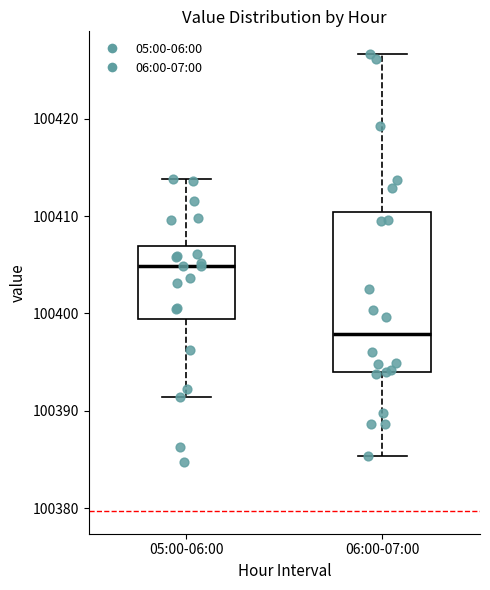

Reading left to right, transcribe this box plot: for each box, give where its median line is, the range the box spans, and where its two whiskers end, as read against the y-axis. The values are not printed on the chart, so give them approximately, as read against the axis.

05:00-06:00: median 100405, box 100399 to 100407, whiskers 100391 to 100414
06:00-07:00: median 100398, box 100394 to 100410, whiskers 100385 to 100427